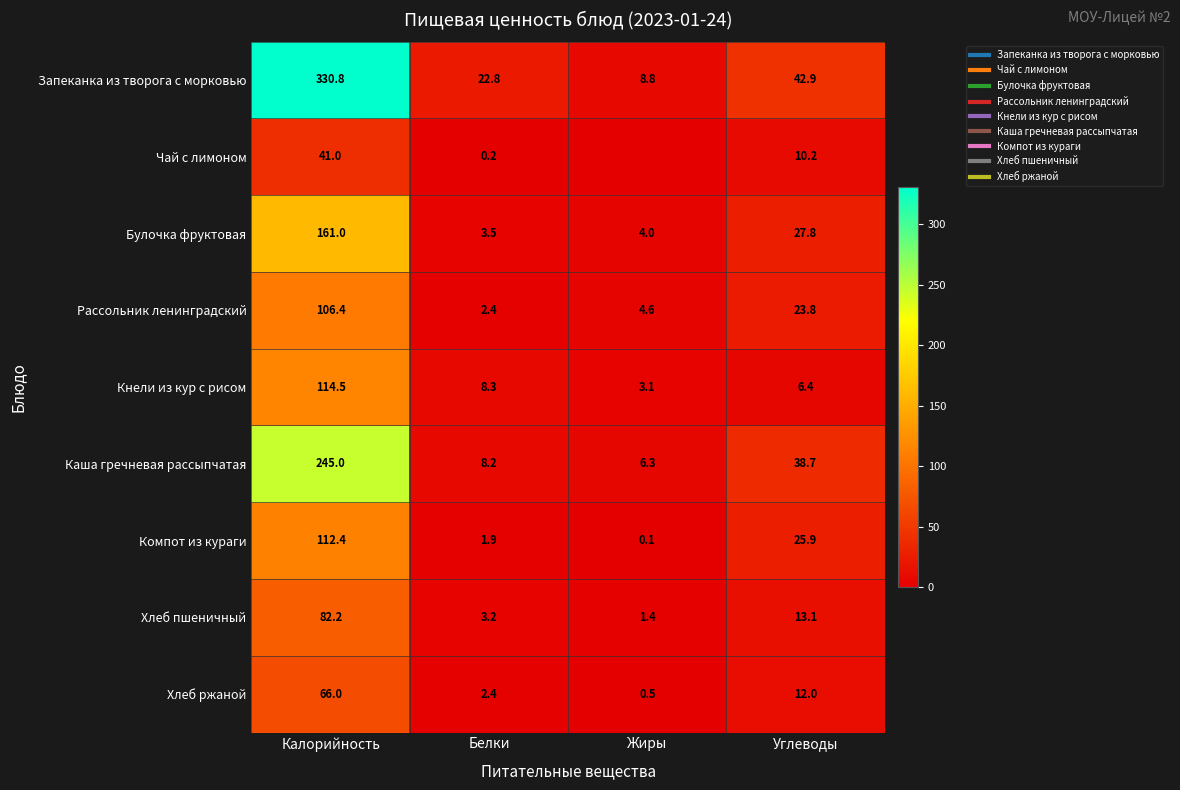

How many values in the Компот из кураги series are below 25?

2